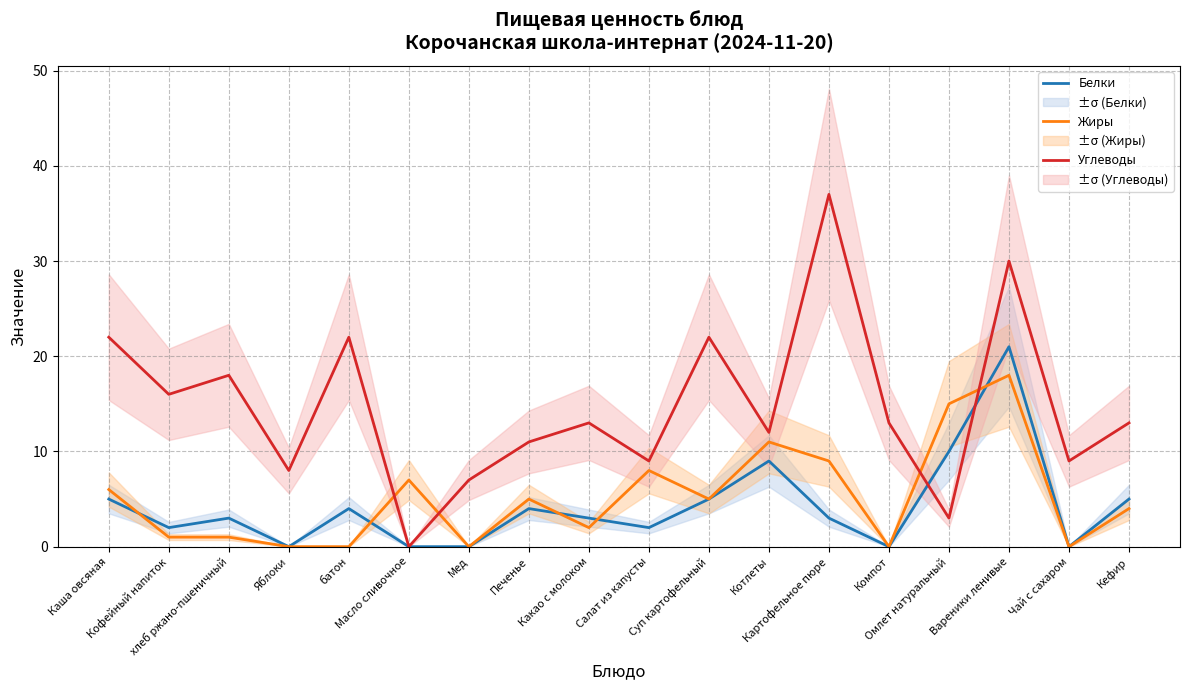

What is the sum of the Углеводы values at Картофельное пюре and Масло сливочное?

37